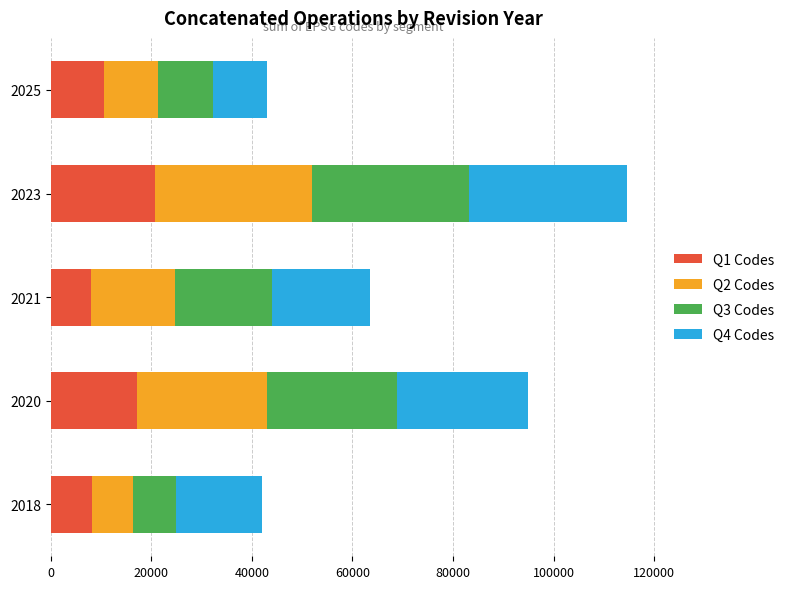

What is the total value across all series at 2023?

114579